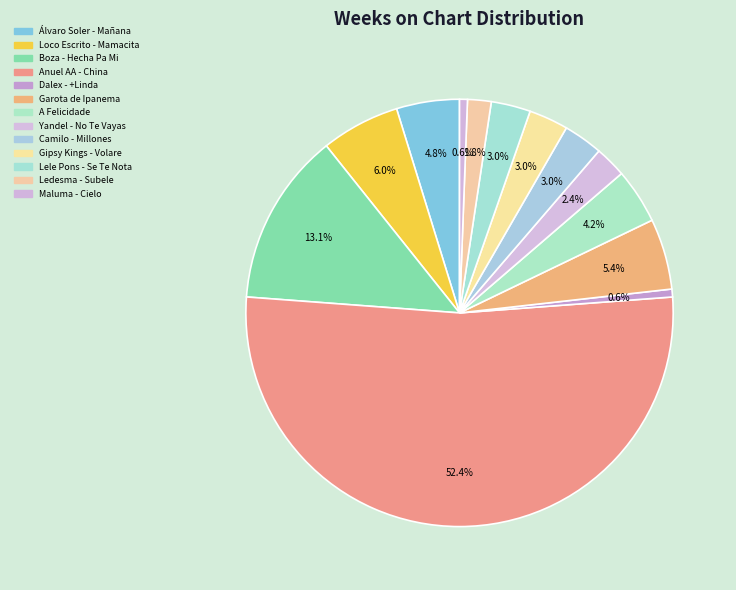

True or false: Boza - Hecha Pa Mi accounts for 13% of the total.

True